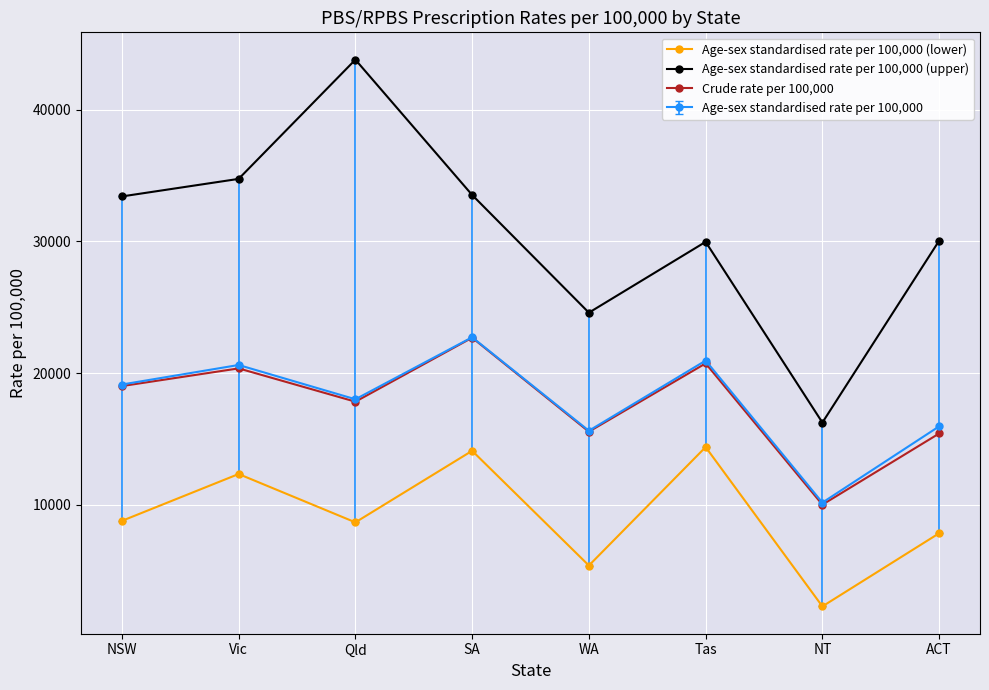

Which series has the largest range (max minus min)?

Age-sex standardised rate per 100,000 (upper)